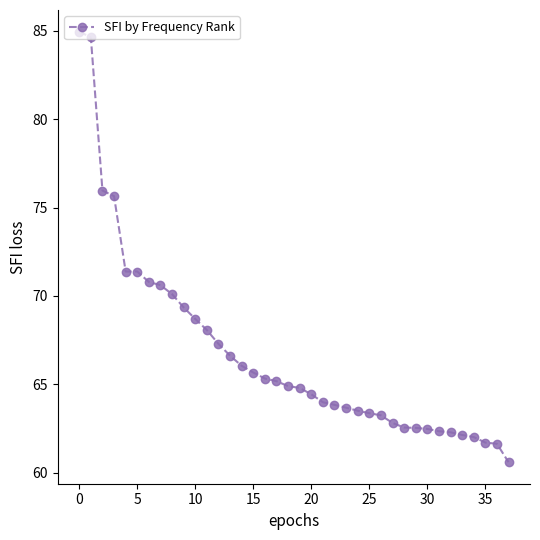

What is the sum of all values?

2536.6